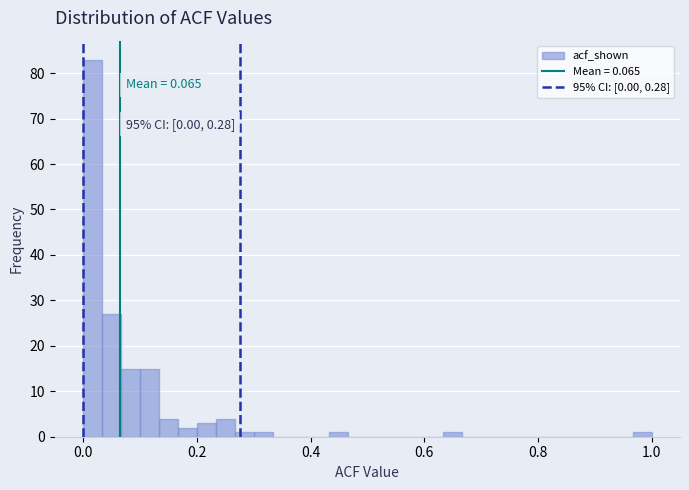

Read against the x-axis, roughly where is the centre of the tallest bar?

0.02